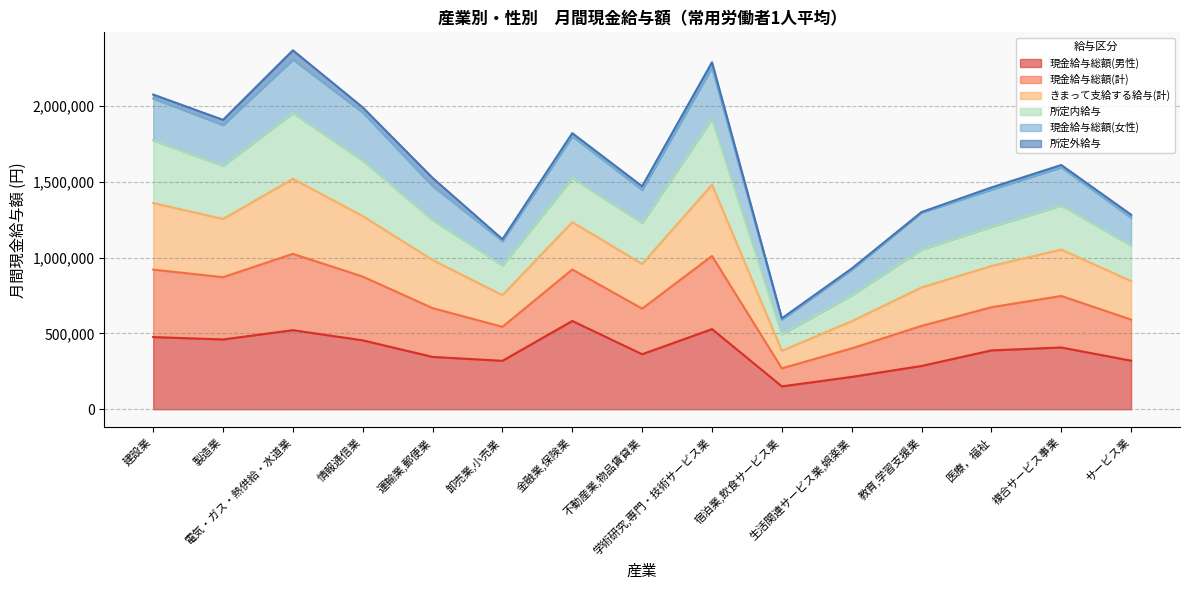

The value of 現金給与総額(男性) at 教育,学習支援業 is 285325. True or false?

True